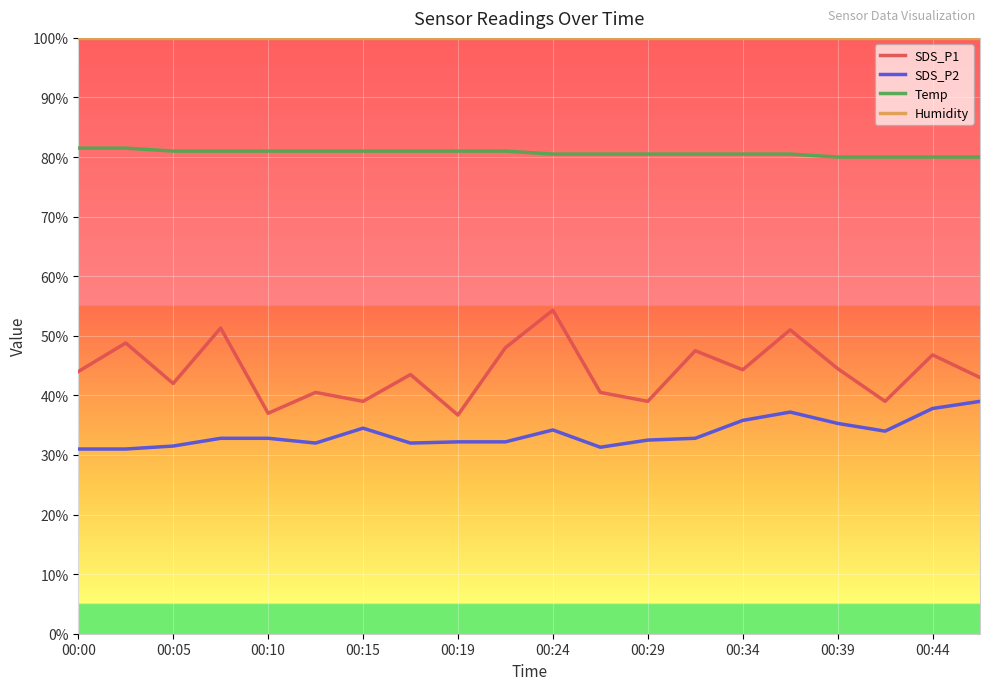

Which series has the widest spread of values?

SDS_P1